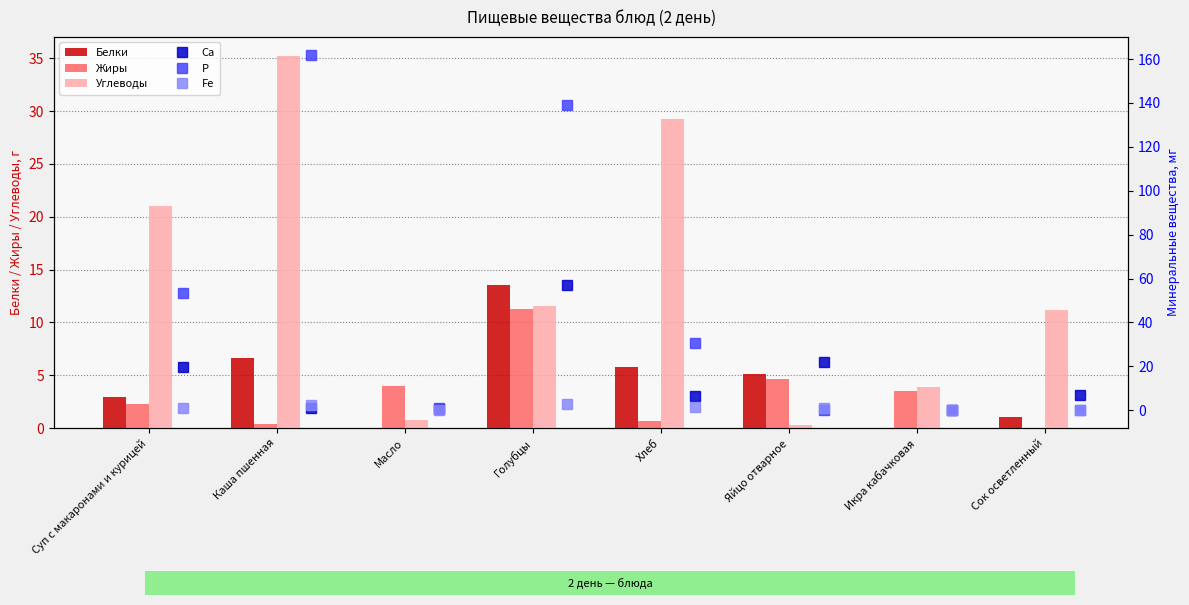

Is it true that Углеводы equals 35.3 at Каша пшенная?

True